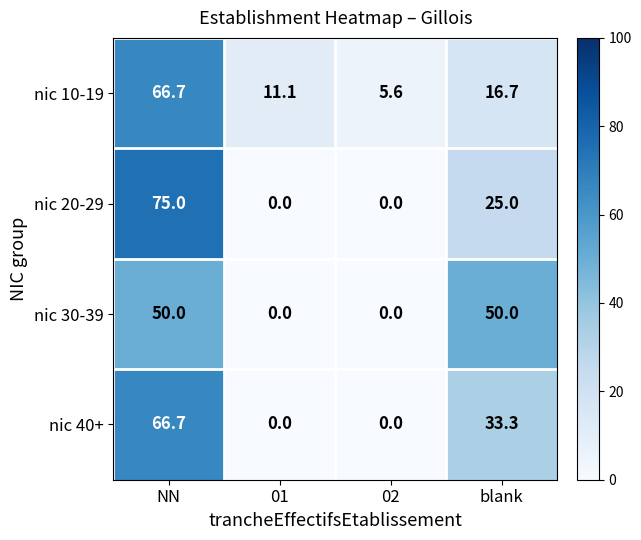

What is the difference between the second highest and second lowest values in the nic 10-19 series?

5.6